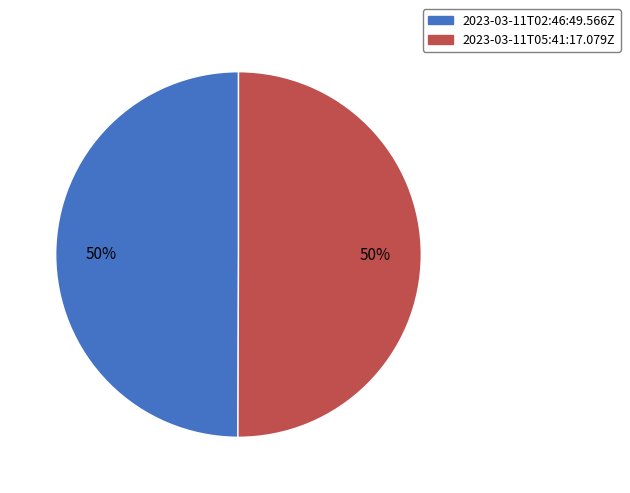

Combined, do 2023-03-11T02:46:49.566Z and 2023-03-11T05:41:17.079Z account for over 50%?

Yes